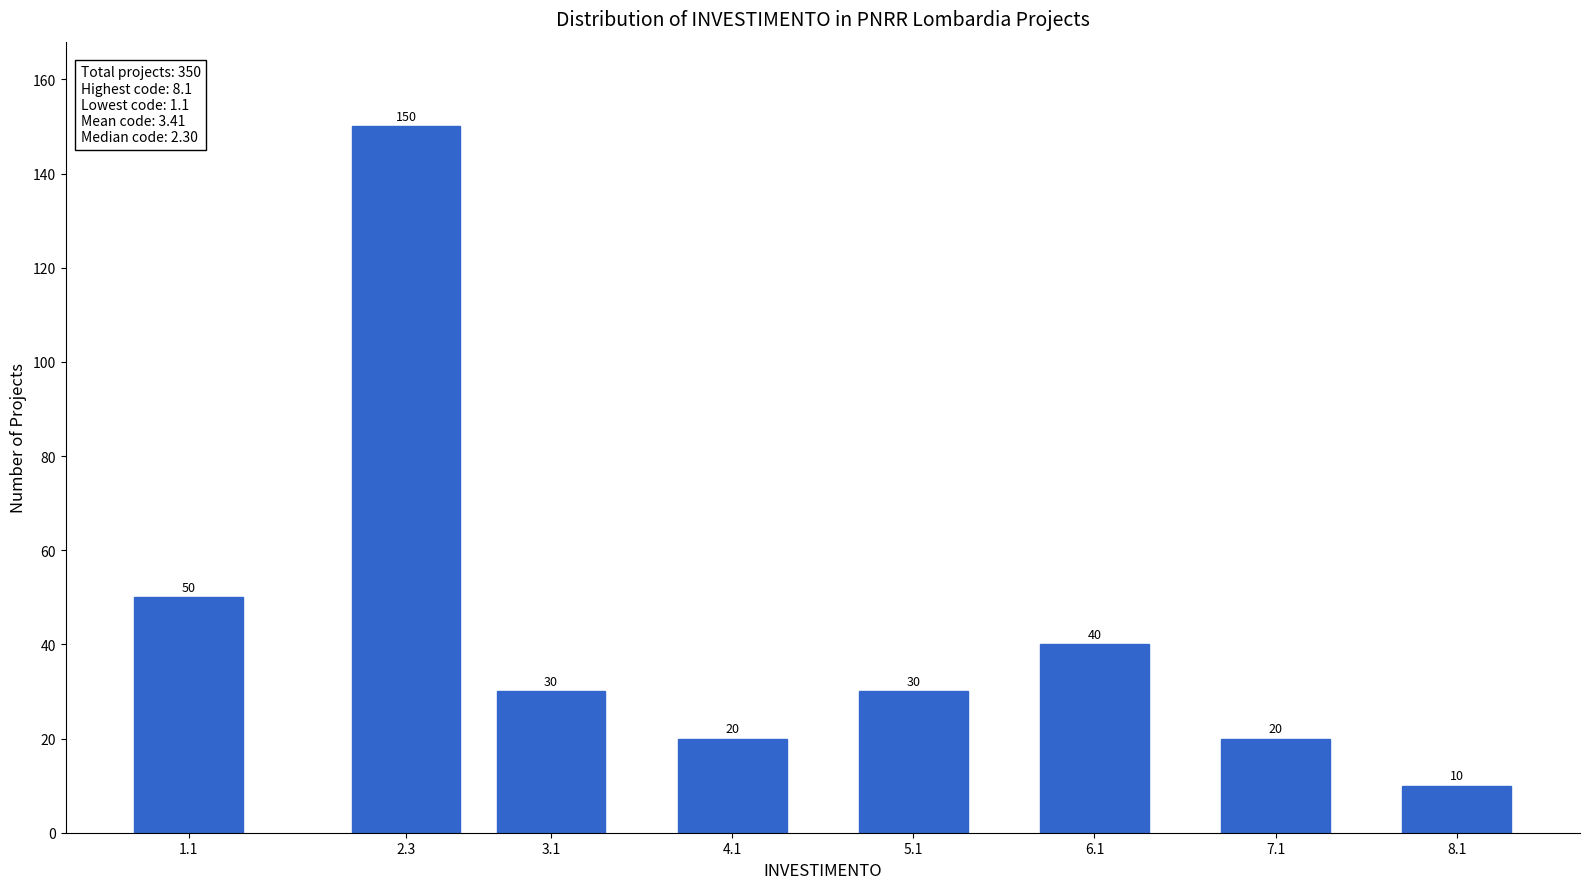

Reading right to left, what are all the values shown in this chart?

10	20	40	30	20	30	150	50